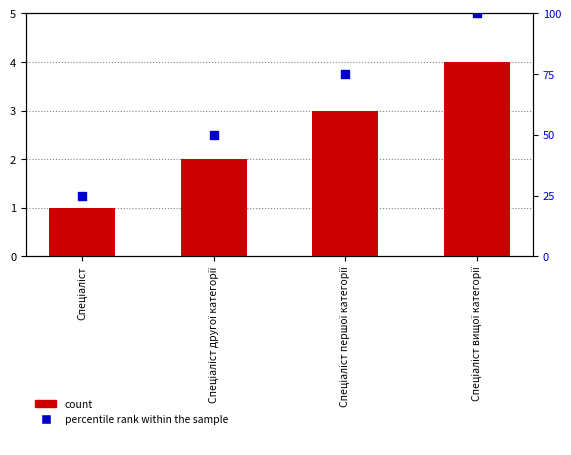

What are all the series names shown in the legend?

count, percentile rank within the sample